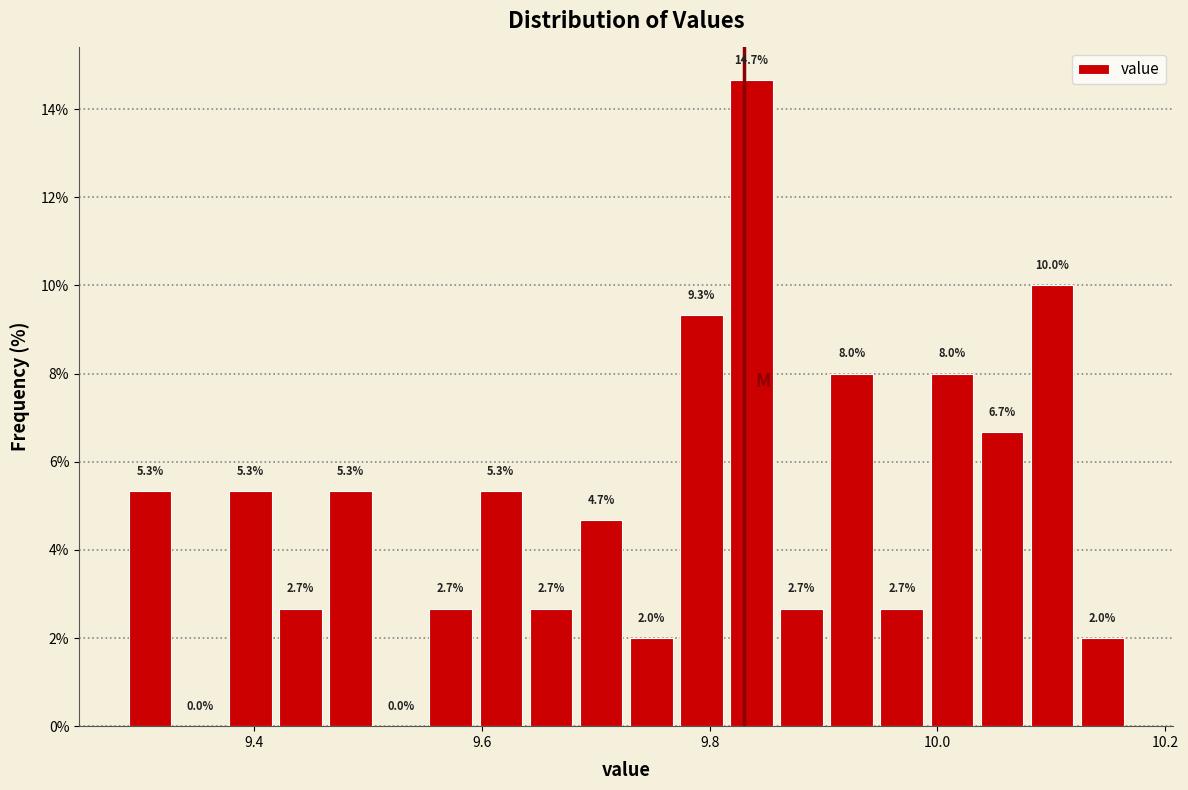

Around what value on the x-axis is the tallest bar? Give the approximate position of its centre, as read against the axis.

9.84